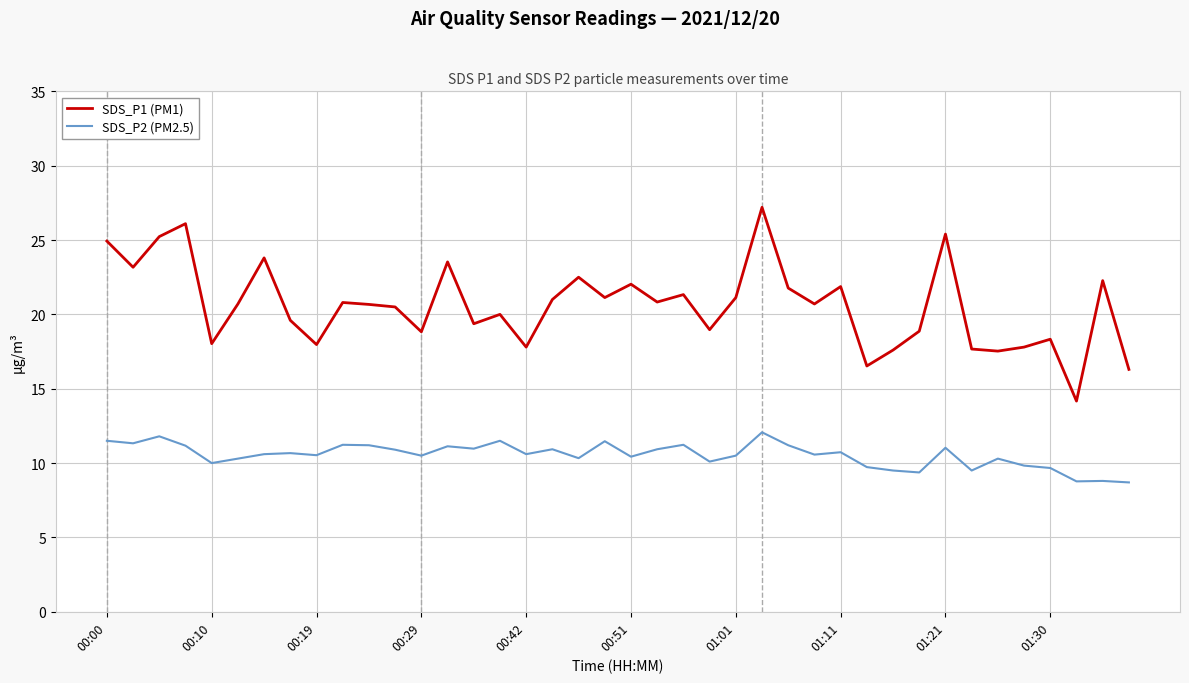

What is the minimum value for SDS_P2 (PM2.5)?

8.7